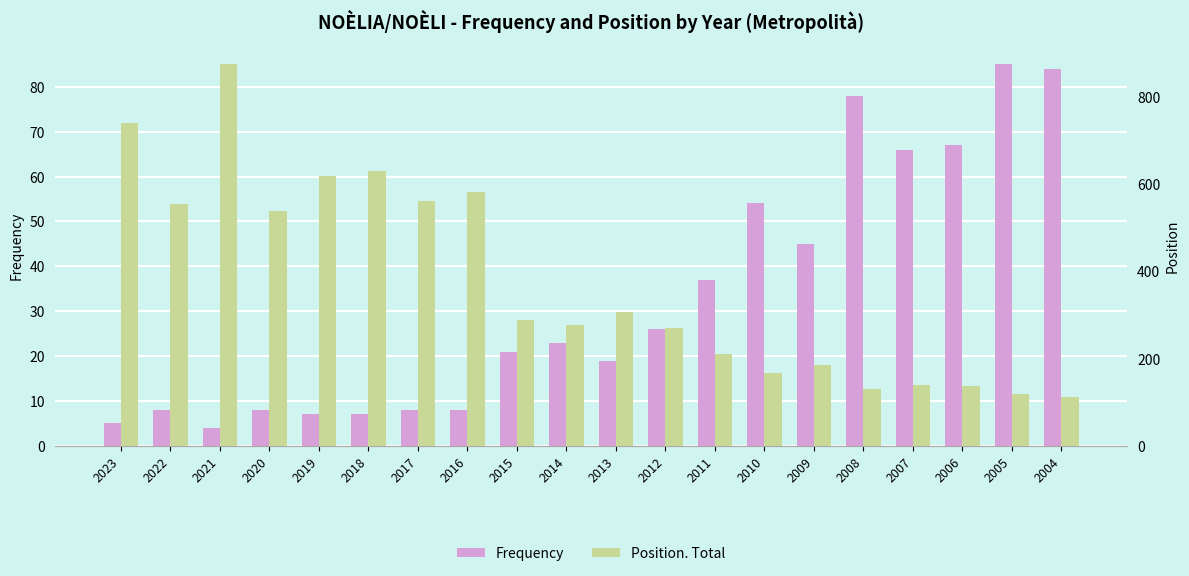

Which has a higher value, 2020 or 2017?

2020